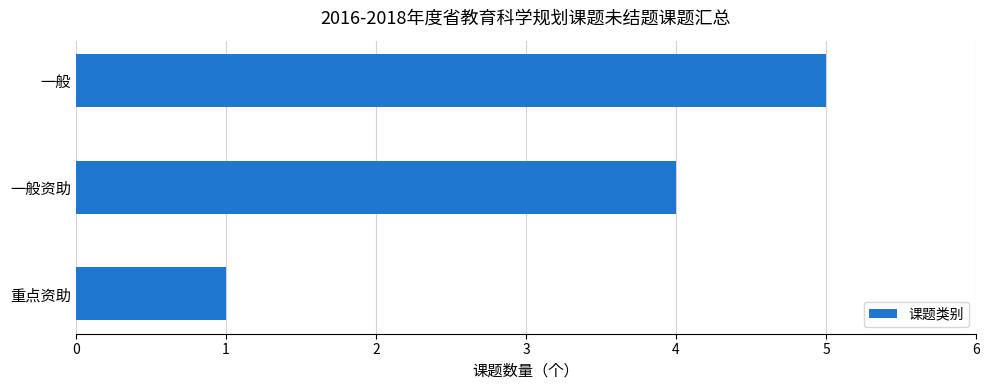

The value at 重点资助 is 1. True or false?

True